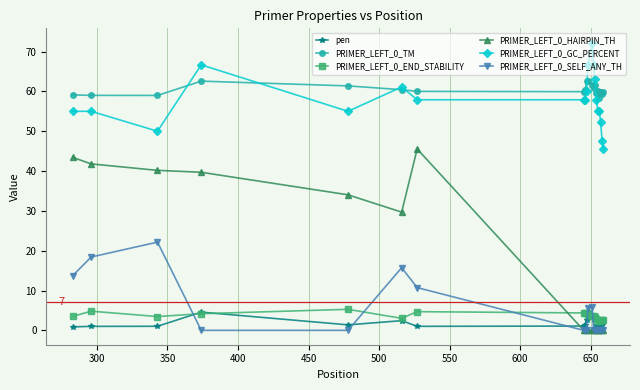

What is the sum of all PRIMER_LEFT_0_TM values?

1208.2